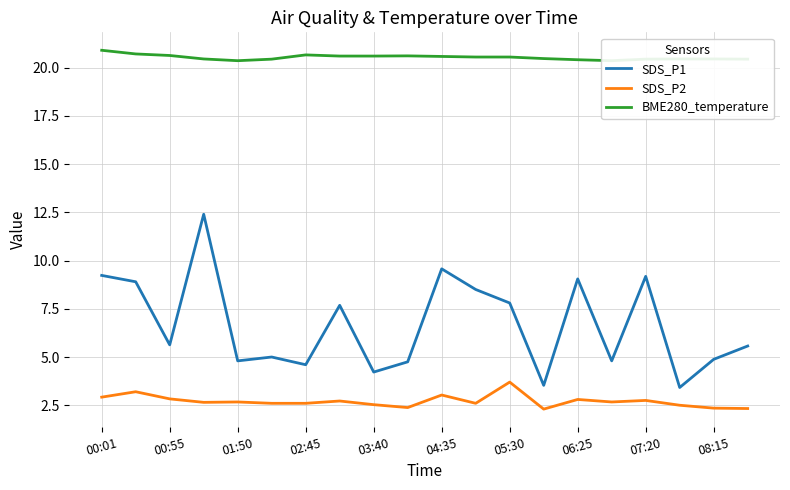

True or false: SDS_P1 and BME280_temperature intersect in this chart.

False